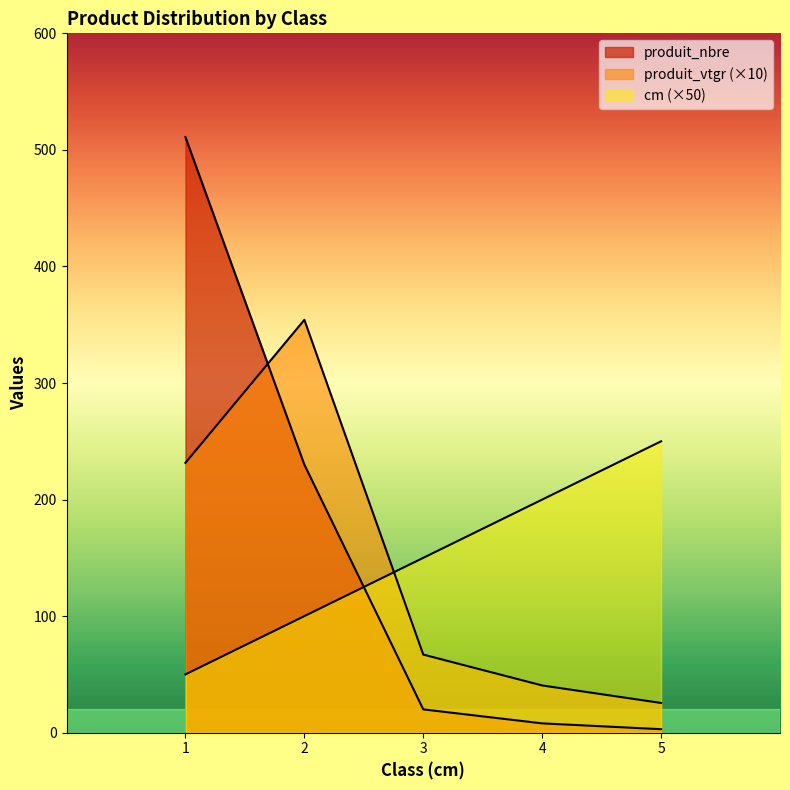

Reading left to right, extract all data points from this chart.

cm: 50.0	100.0	150.0	200.0	250.0
produit_nbre: 511.0	230.0	20.0	8.0	3.0
produit_vtgr: 231.5	354.2	67.0	40.5	25.5